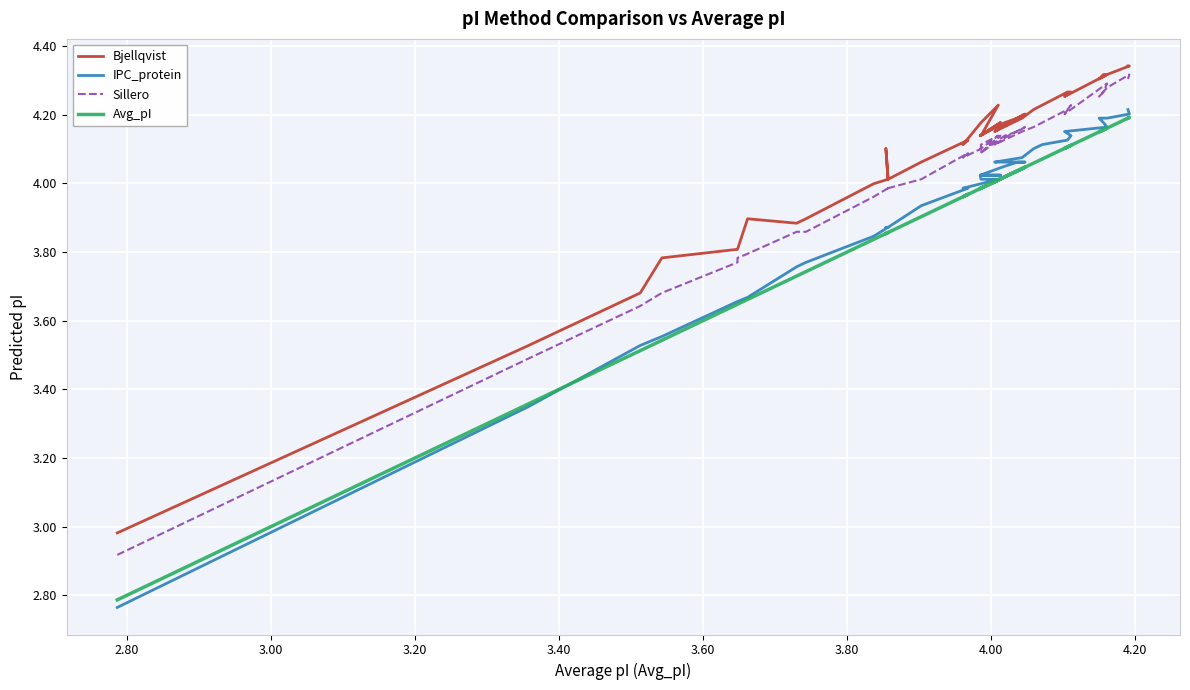

True or false: IPC_protein and Bjellqvist intersect in this chart.

False